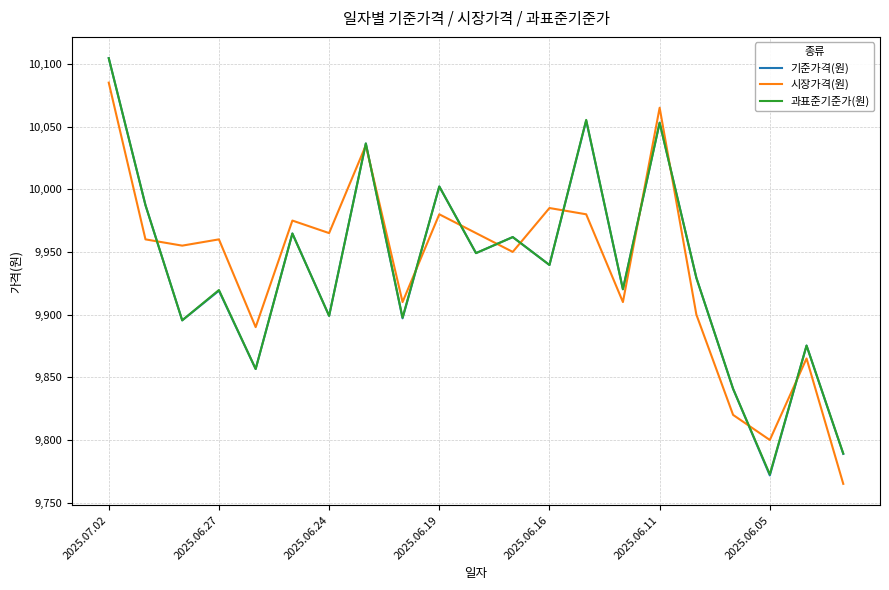

In 과표준기준가(원), how many points are higher than both neighbors (excluding endpoints)?

8